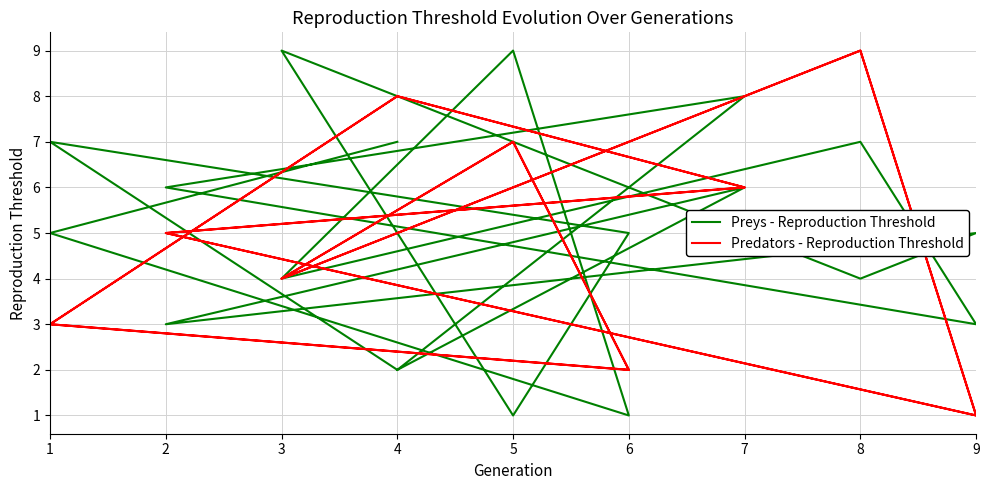

Which series has the largest range (max minus min)?

Preys - Reproduction Threshold